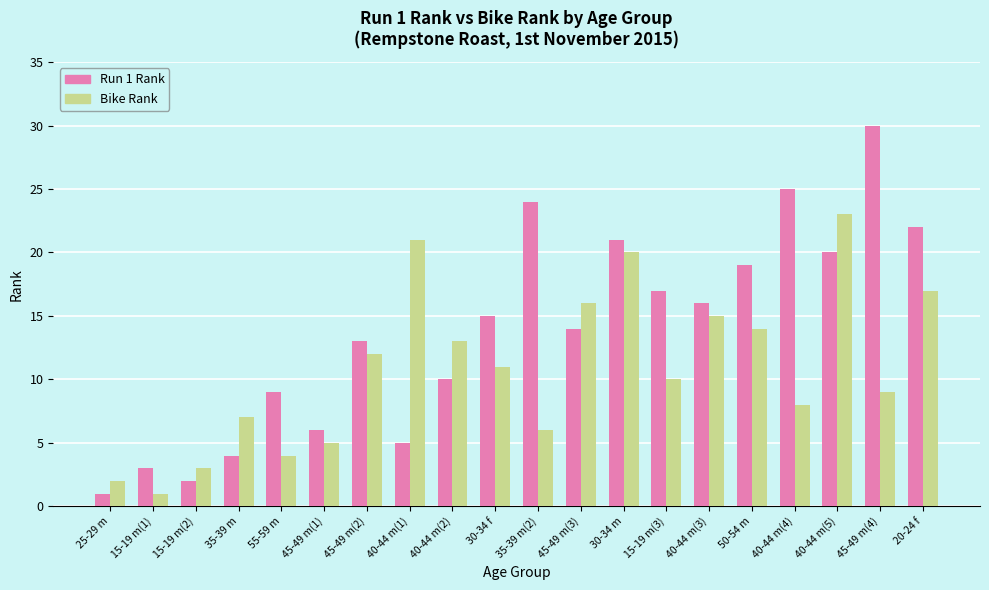

Which category has the highest value across all series?

45-49 m(4)